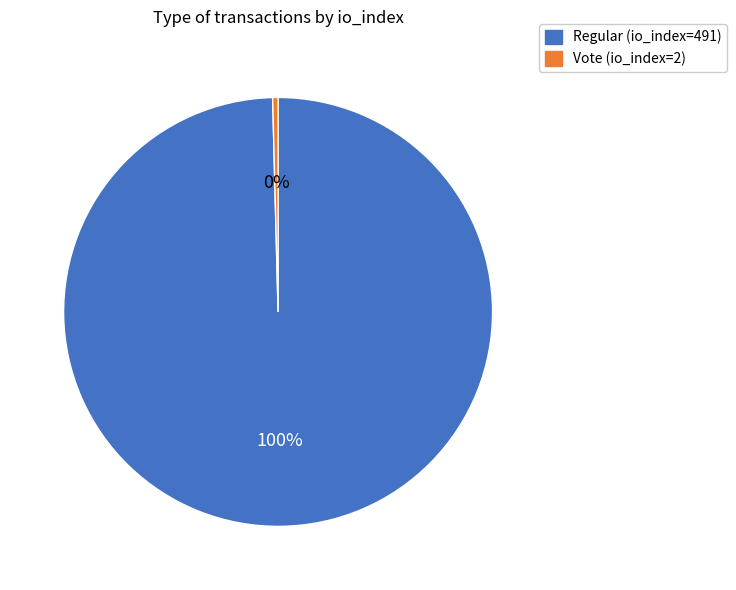

Which slice represents more than half of the pie?

Regular (io_index=491)